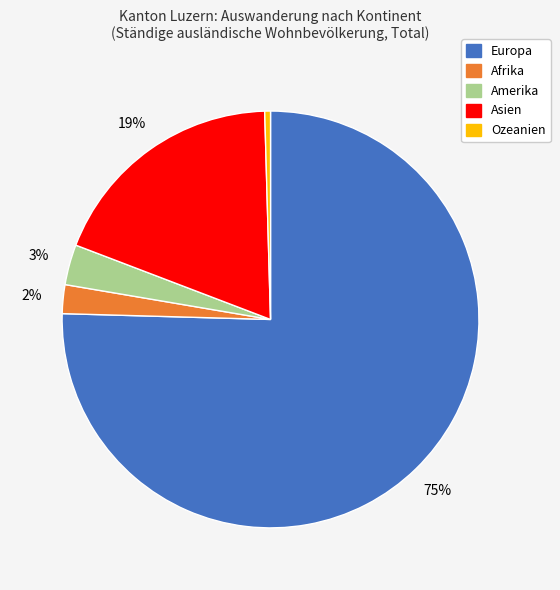

To the nearest percent, what is the average slice percentage?

20%